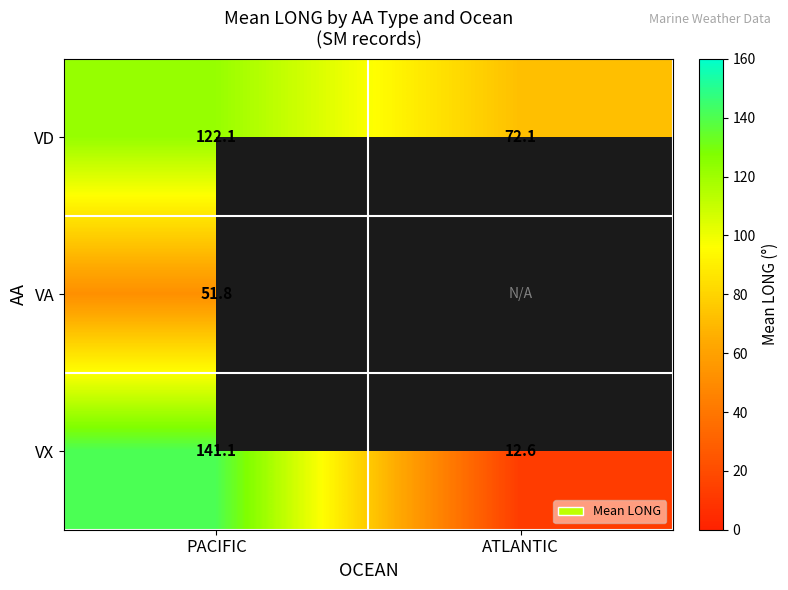

True or false: VX has a value of 12.6 at ATLANTIC.

True